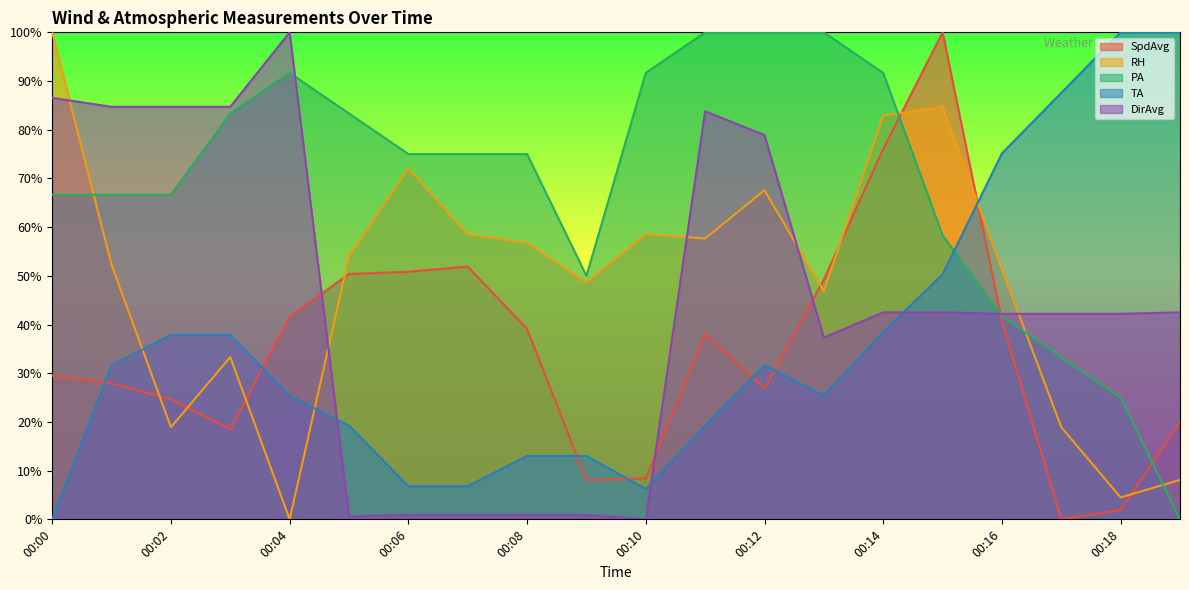

What is the sum of all DirAvg values?

899.1